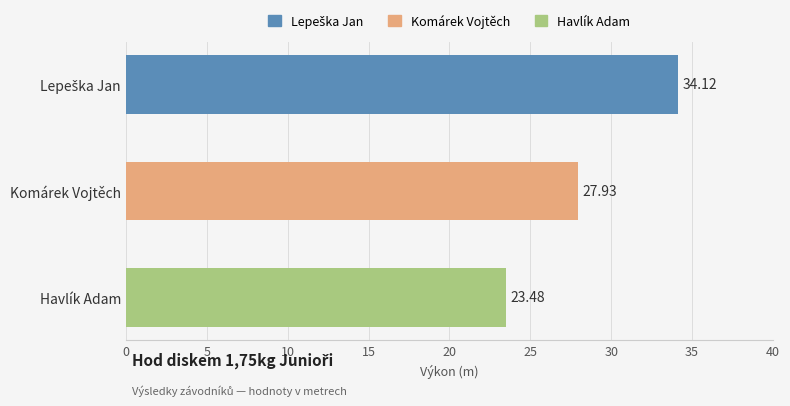

Which category has the lowest value across all series?

Havlík Adam